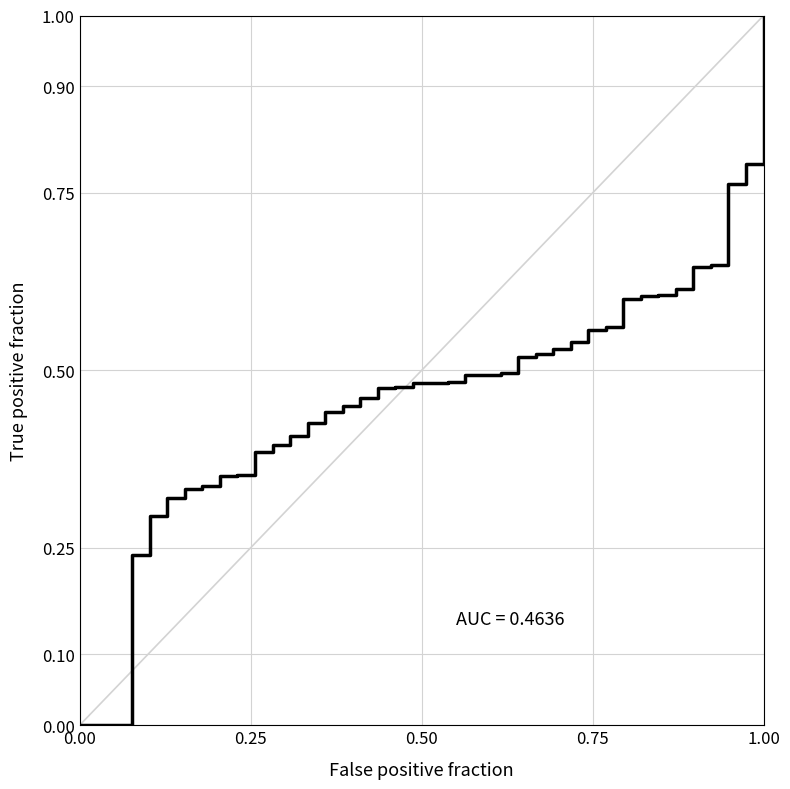

What is the greatest value displayed?

1.0